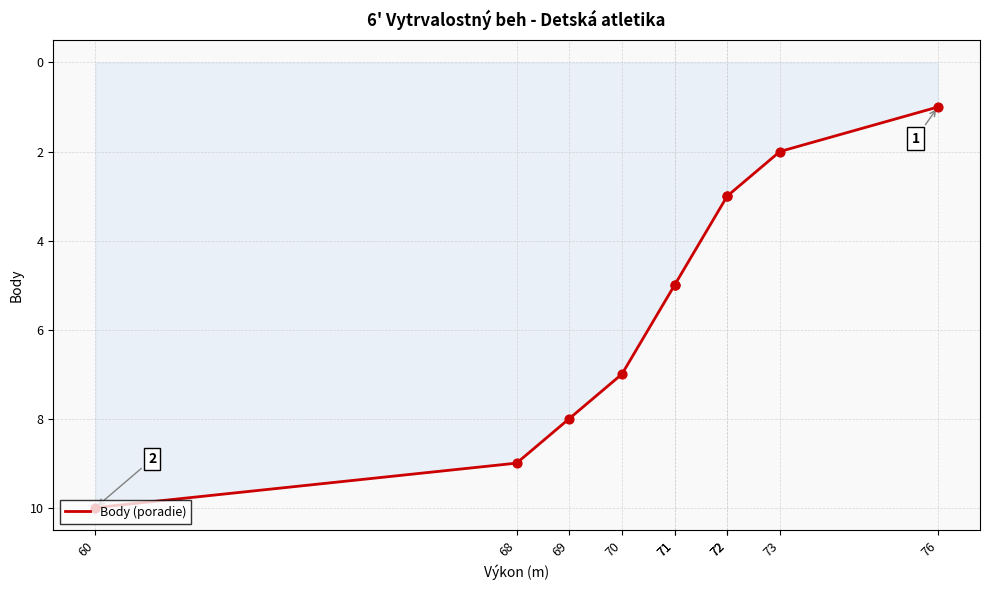

What is the ratio of the value at 71 to the value at 72?

1.7